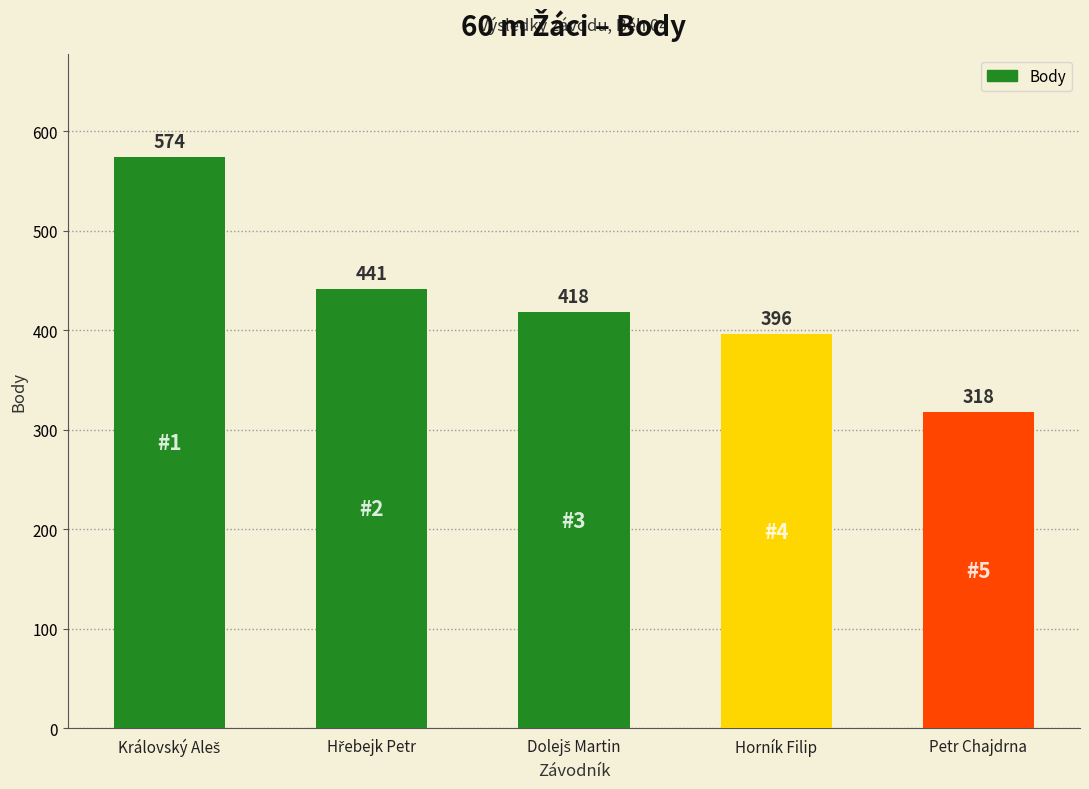

What is the average value?

429